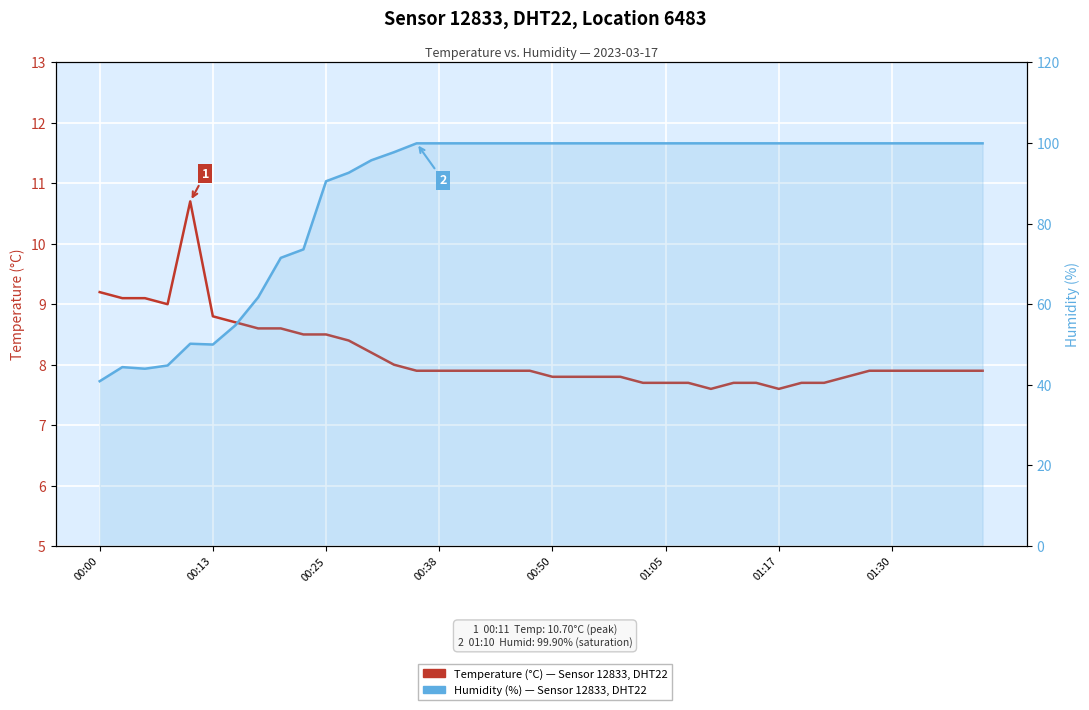

What is the difference between the second highest and second lowest values in the Temperature (°C) series?

1.6